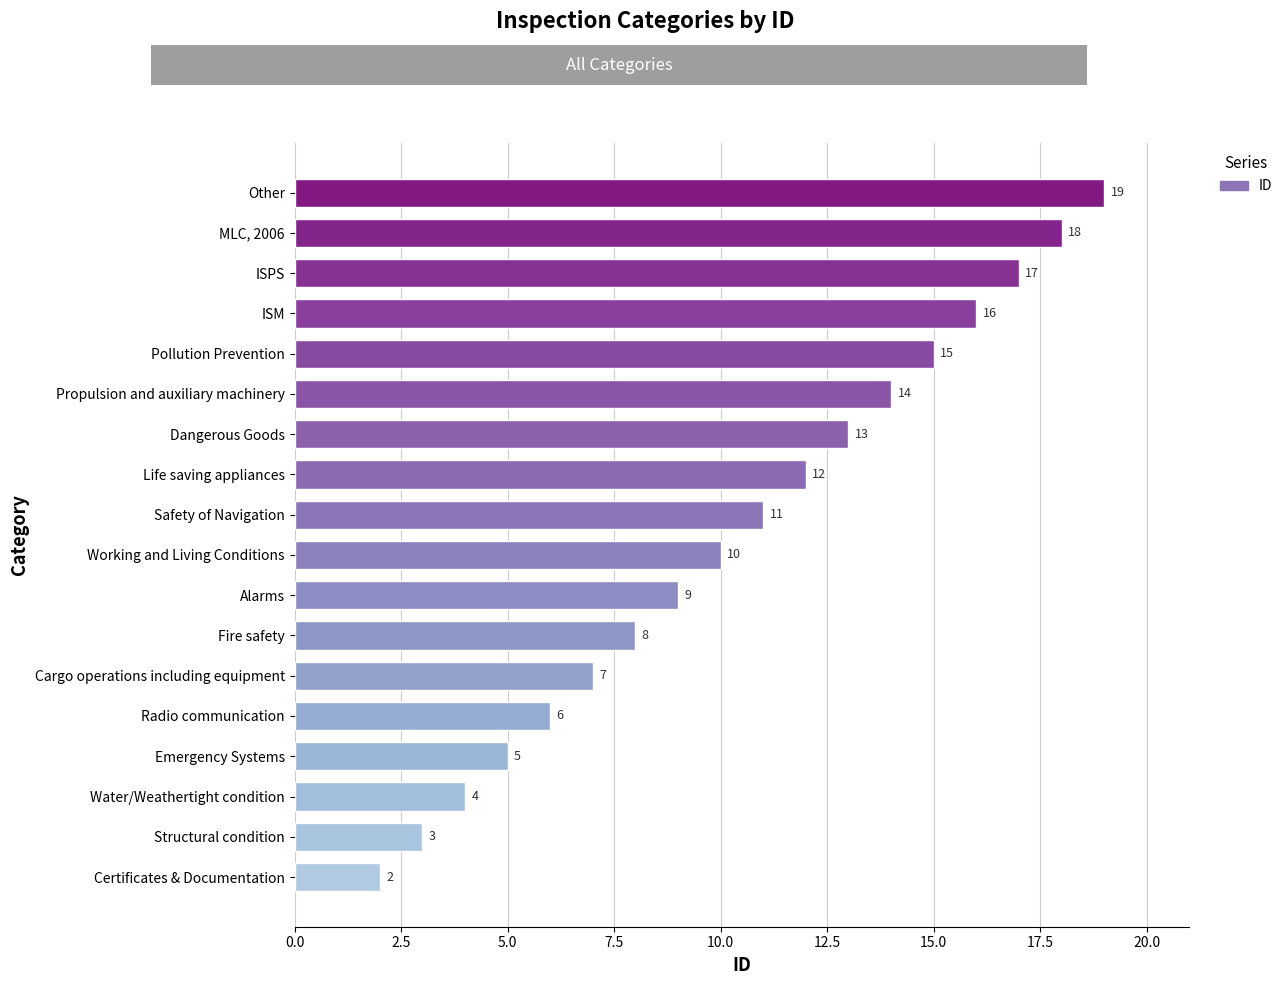

Rank the categories by value from highest to lowest.

Other, MLC, 2006, ISPS, ISM, Pollution Prevention, Propulsion and auxiliary machinery, Dangerous Goods, Life saving appliances, Safety of Navigation, Working and Living Conditions, Alarms, Fire safety, Cargo operations including equipment, Radio communication, Emergency Systems, Water/Weathertight condition, Structural condition, Certificates & Documentation